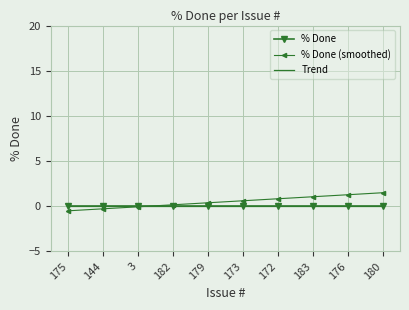

Reading right to left, list all the values displayed in this chart.

% Done: 0.0	0.0	0.0	0.0	0.0	0.0	0.0	0.0	0.0	0.0
% Done (smoothed): 1.5	1.3	1.1	0.8	0.6	0.4	0.2	-0.1	-0.3	-0.5
Trend: 0.0	0.0	0.0	0.0	0.0	0.0	0.0	0.0	0.0	0.0